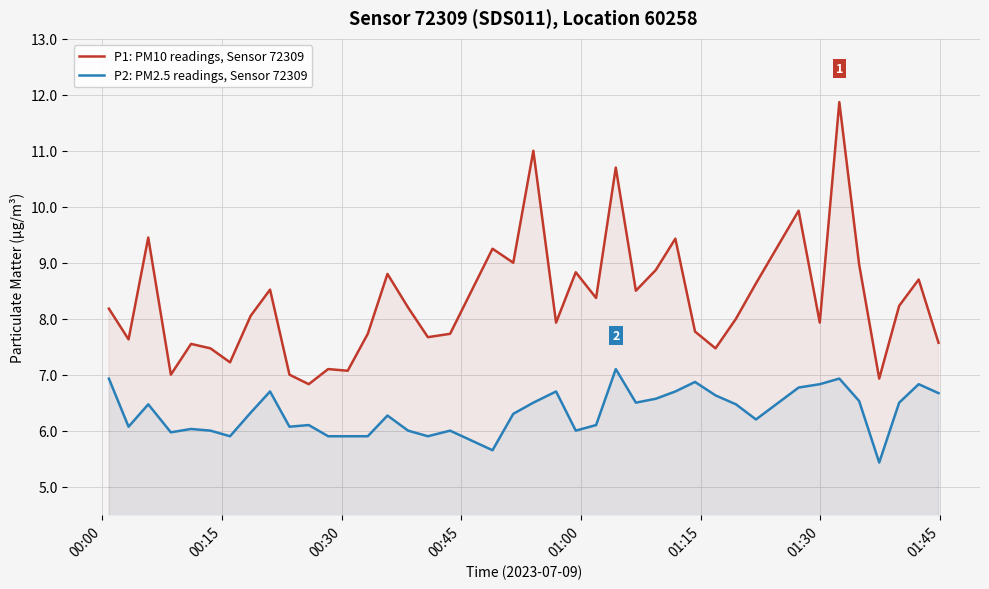

True or false: P1: PM10 readings, Sensor 72309 and P2: PM2.5 readings, Sensor 72309 intersect in this chart.

False